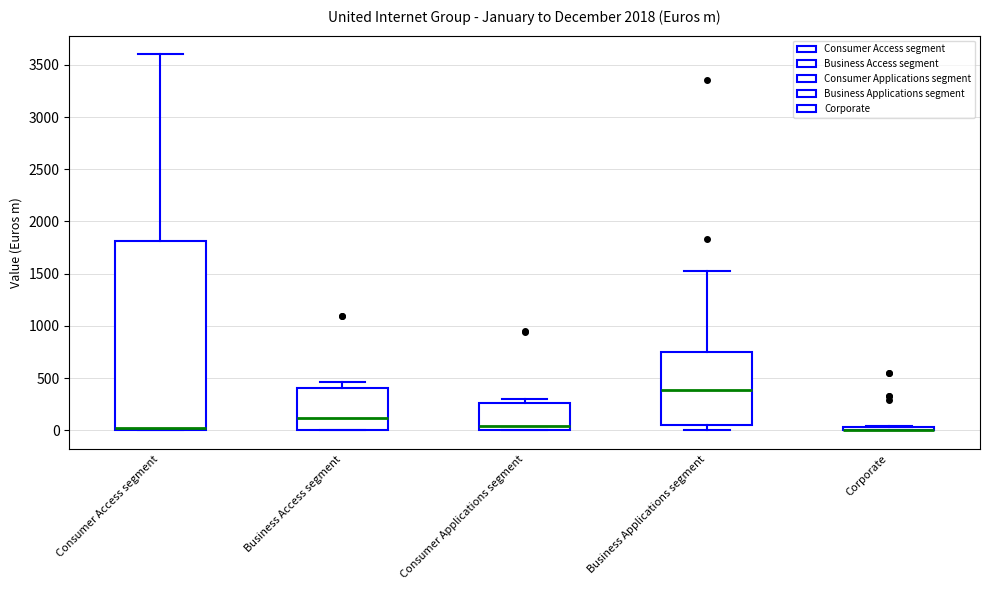

Where is the lower edge of the box for Corporate on the y-axis? The values are not printed on the chart, so give them approximately, as read against the axis.

0